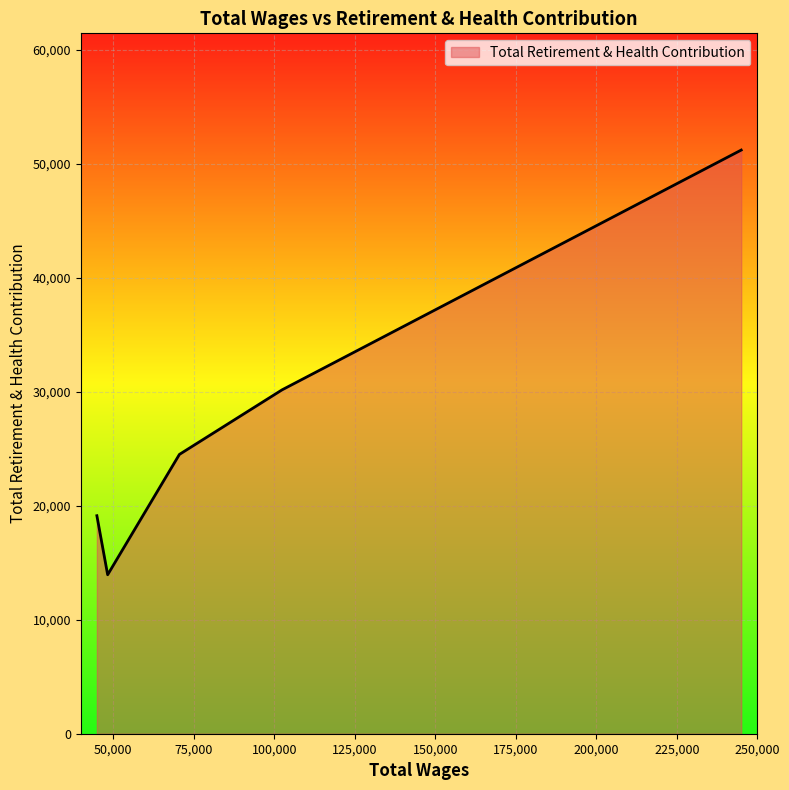

What is the difference between the maximum and minimum values?

37260